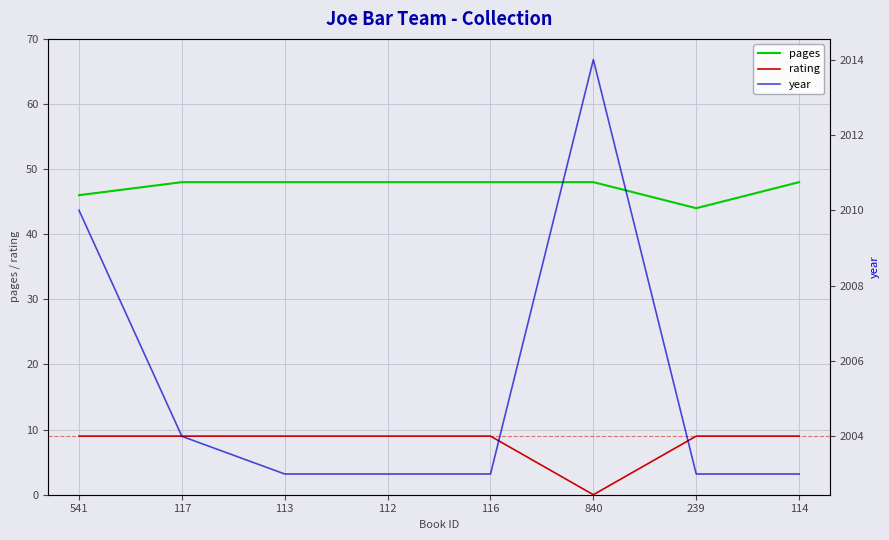

True or false: pages and year intersect in this chart.

False